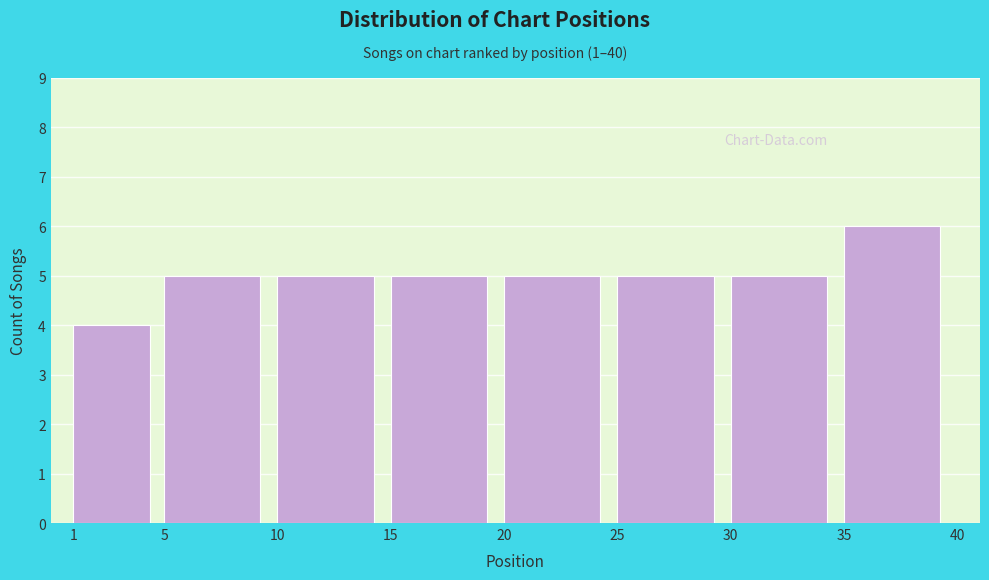

Reading left to right, list every bar in this chart as the range it spans on the x-axis followed by its height. The values are not printed on the chart, so give them approximately, as read against the axis.

1 to 5: 4
5 to 10: 5
10 to 15: 5
15 to 20: 5
20 to 25: 5
25 to 30: 5
30 to 35: 5
35 to 40: 6